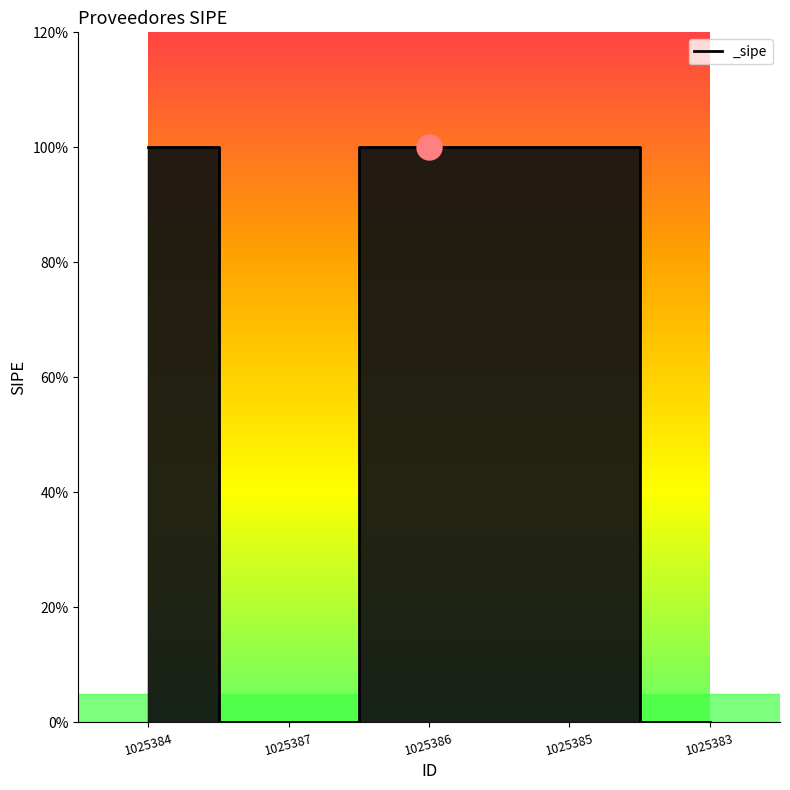

Does the chart have visible grid lines?

No